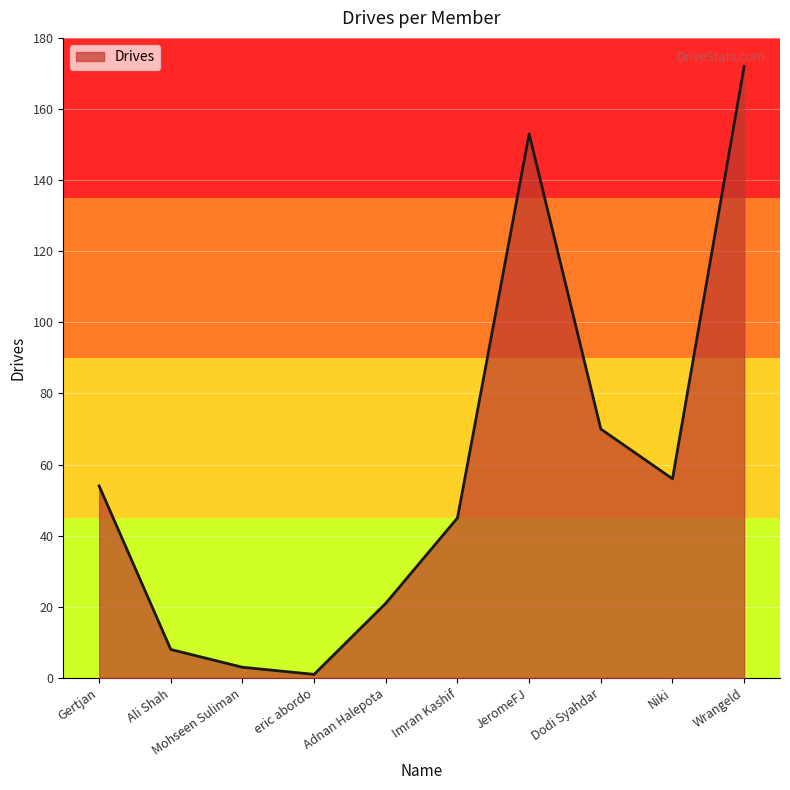

What is the average value?

58